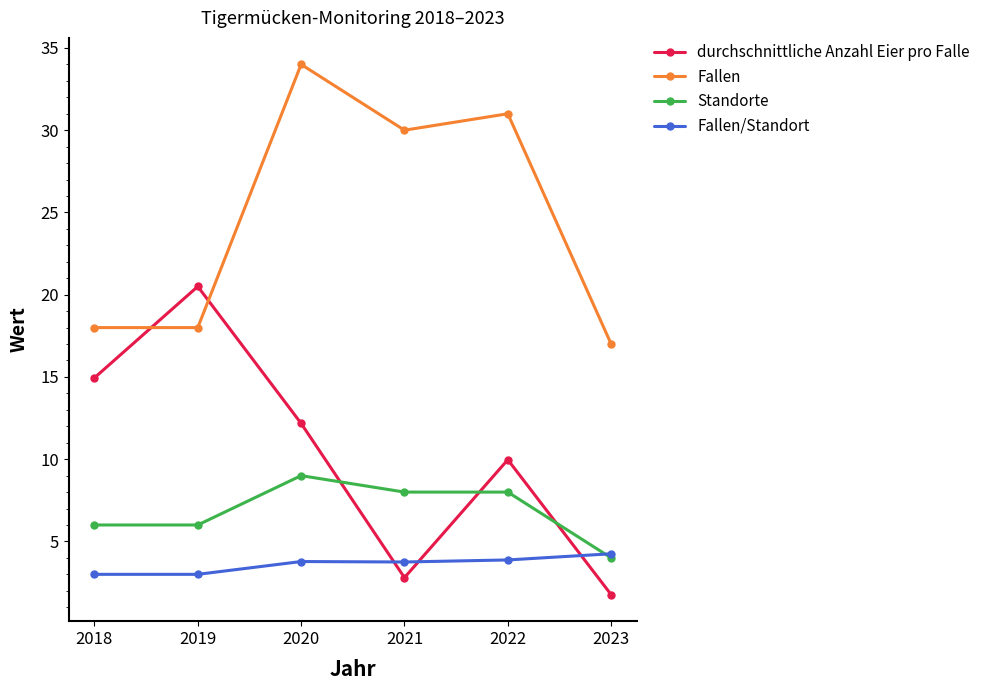

At which category does the chart reach its minimum across all series?

2023